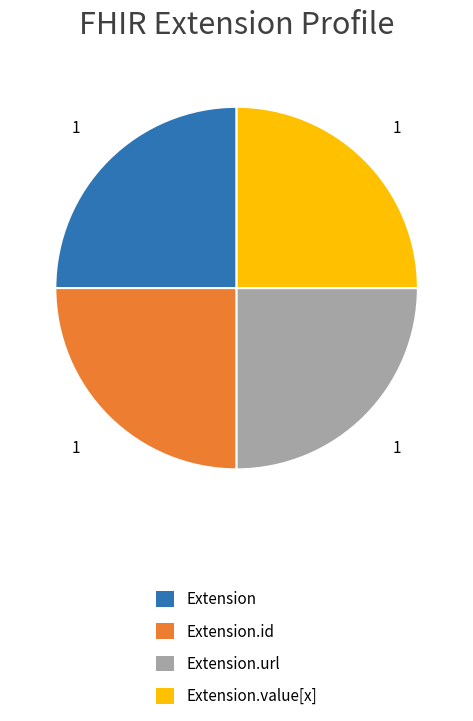

Is there any slice that represents more than half of the pie?

No